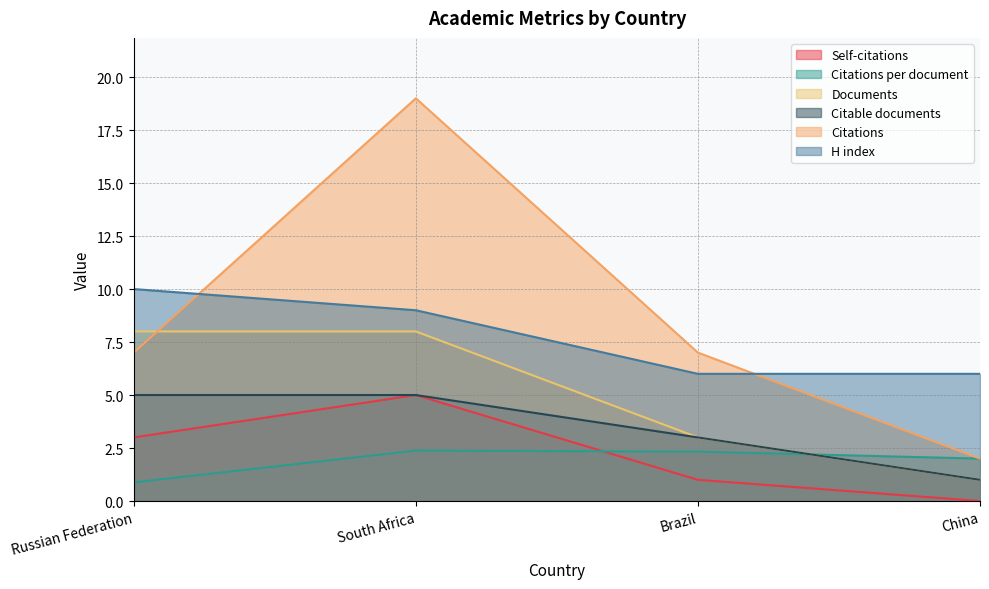

At Russian Federation, list the series in order from smallest to largest.

Citations per document, Self-citations, Citable documents, Citations, Documents, H index